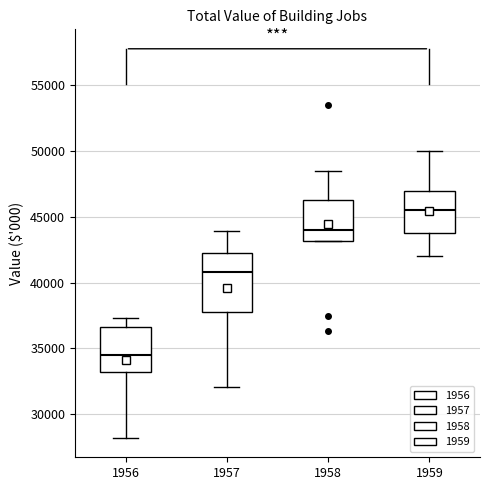

Which box is the tallest, from its lower edge to its upper edge?

1957